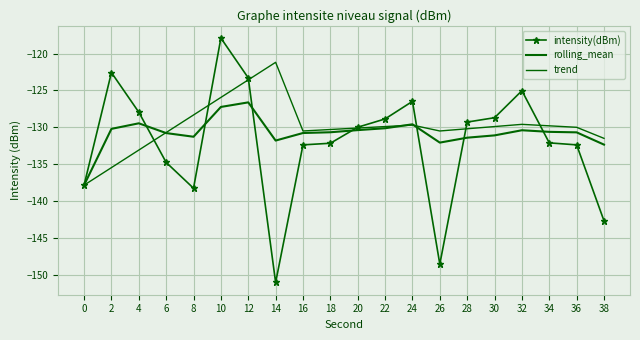

Reading right to left, list all the values displayed in this chart.

intensity(dBm): -142.7	-132.4	-132.1	-125.0	-128.7	-129.3	-148.6	-126.5	-128.9	-130.0	-132.2	-132.4	-151.0	-123.3	-117.9	-138.3	-134.8	-128.0	-122.6	-137.8
rolling_mean: -132.3	-130.7	-130.6	-130.4	-131.1	-131.4	-132.1	-129.6	-130.1	-130.4	-130.7	-130.8	-131.8	-126.6	-127.2	-131.3	-130.8	-129.5	-130.2	-137.8
trend: -131.5	-130.0	-129.8	-129.6	-129.9	-130.2	-130.5	-129.7	-129.9	-130.1	-130.3	-130.5	-121.2	-123.6	-125.9	-128.3	-130.7	-133.1	-135.5	-137.8